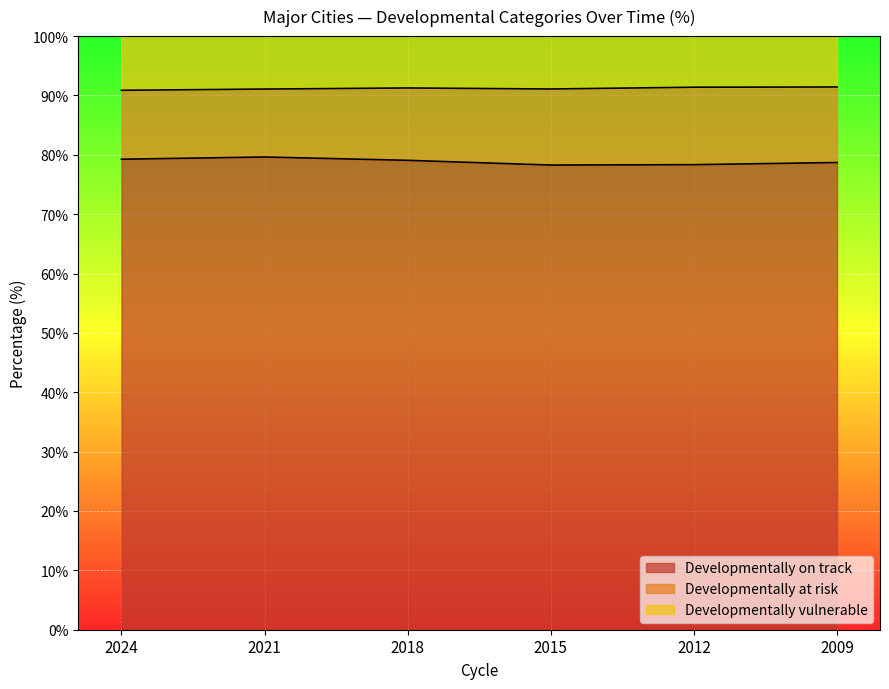

What are all the series names shown in the legend?

Developmentally on track, Developmentally at risk, Developmentally vulnerable